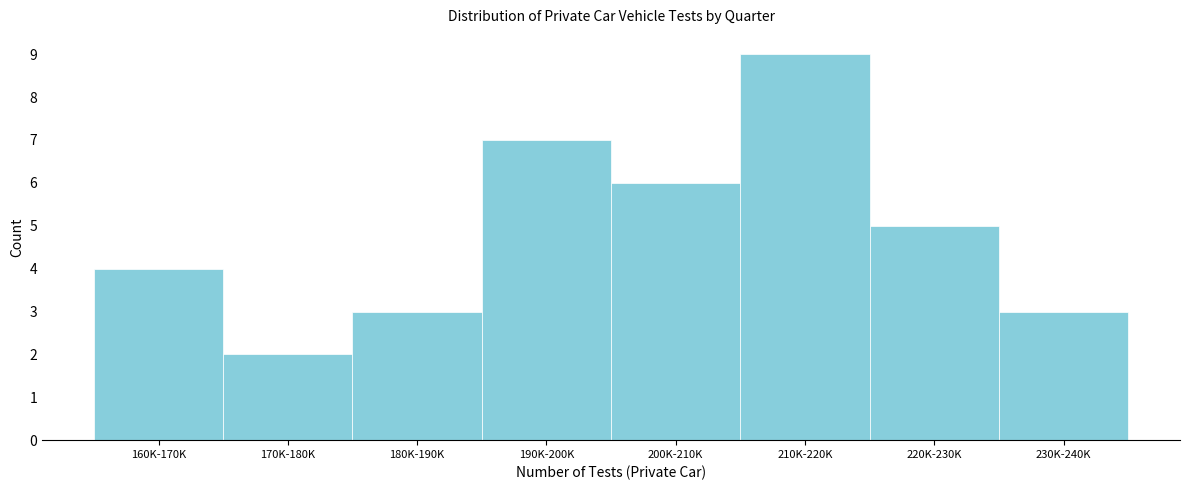

Reading left to right, what are all the values shown in this chart?

160K-170K=4	170K-180K=2	180K-190K=3	190K-200K=7	200K-210K=6	210K-220K=9	220K-230K=5	230K-240K=3